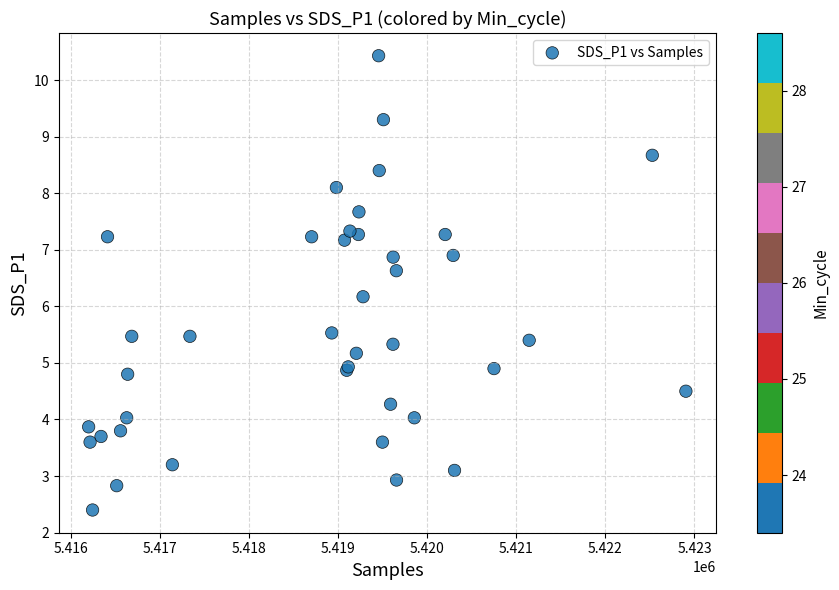

What Y value in the scatter plot is closest to 6?

6.2